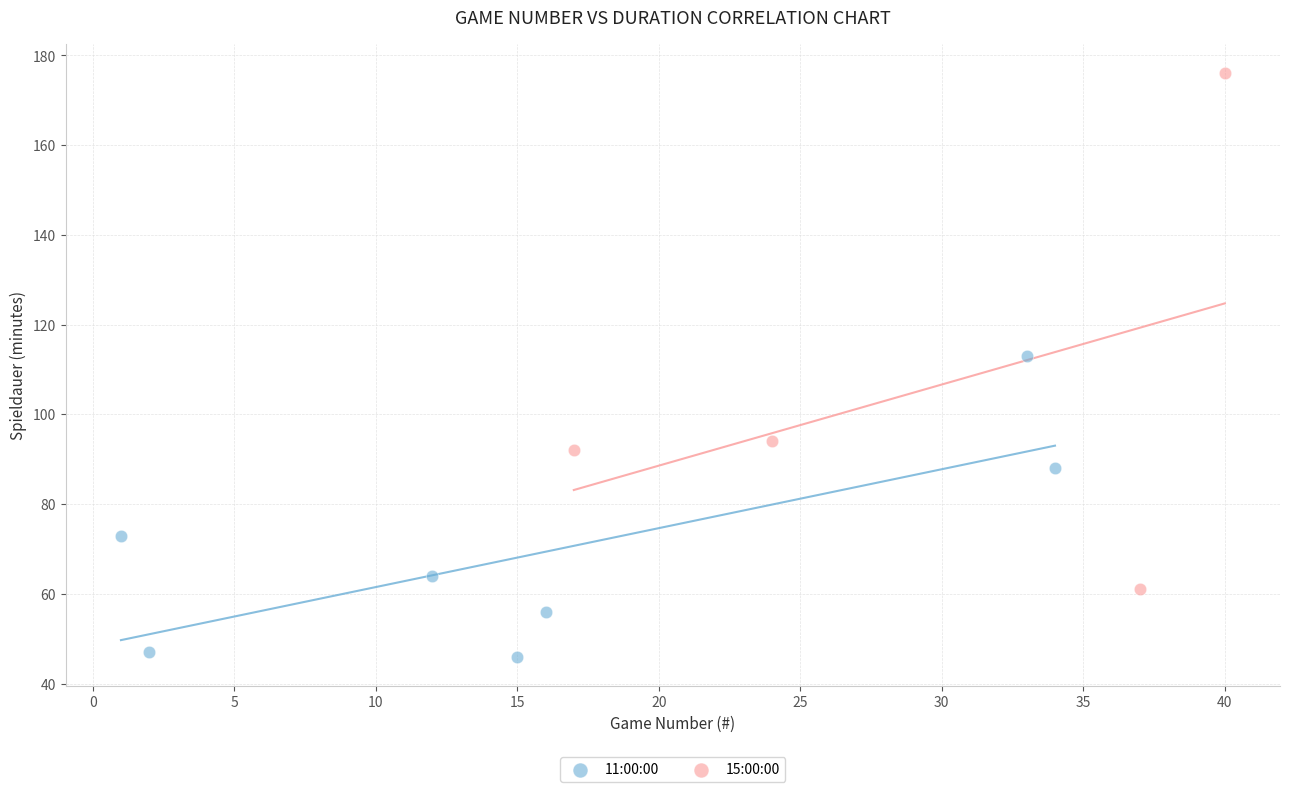

Which series reaches the maximum Y coordinate?

15:00:00